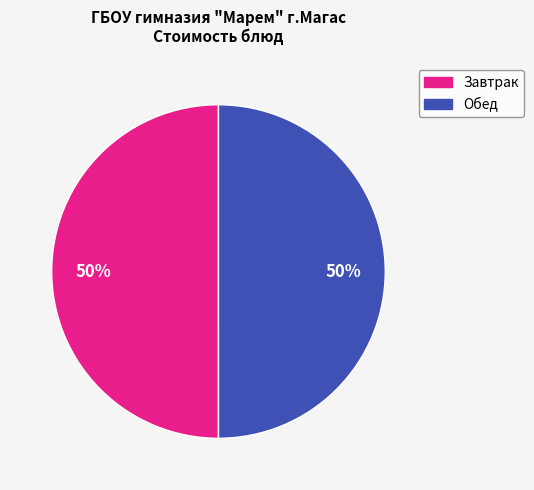

To the nearest percent, what is the average slice percentage?

50%